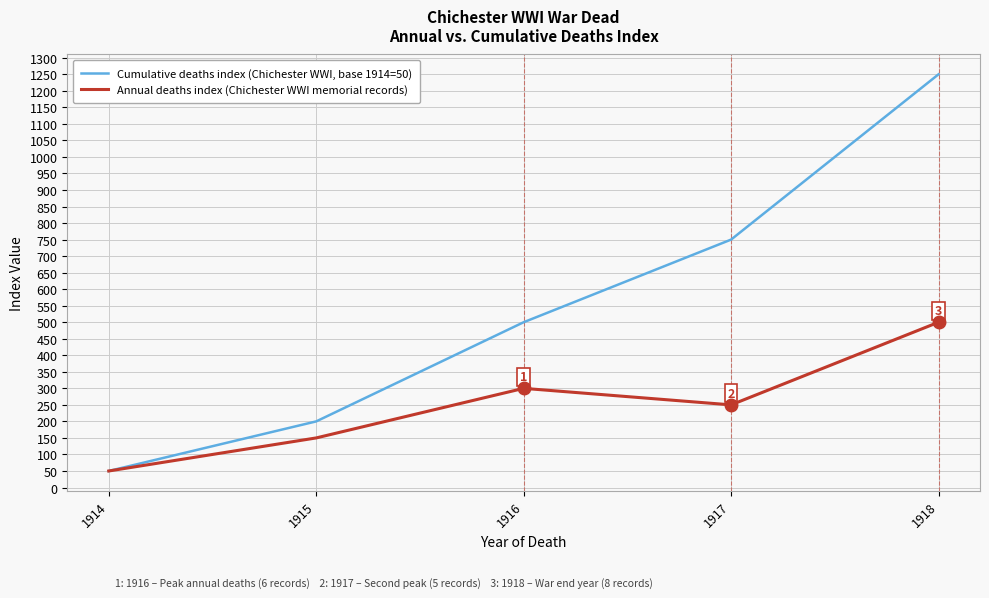

How many lines are shown in the chart?

2